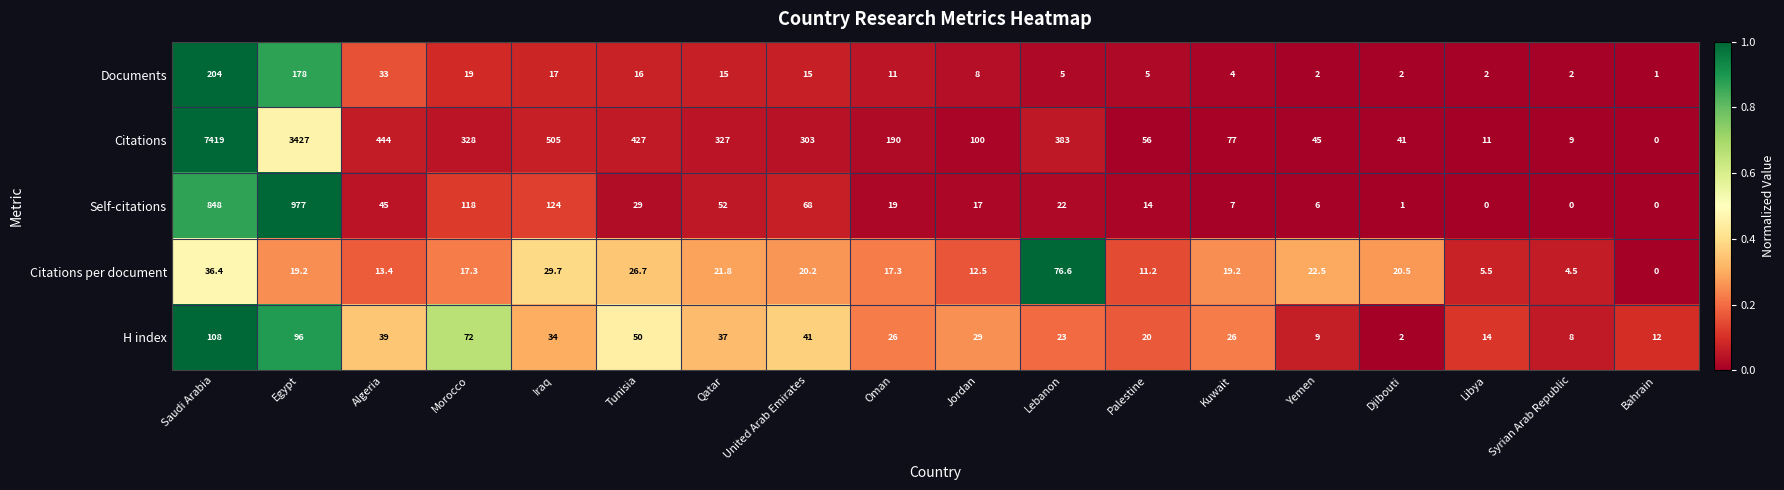

At which category is the sum across all series the highest?

Saudi Arabia